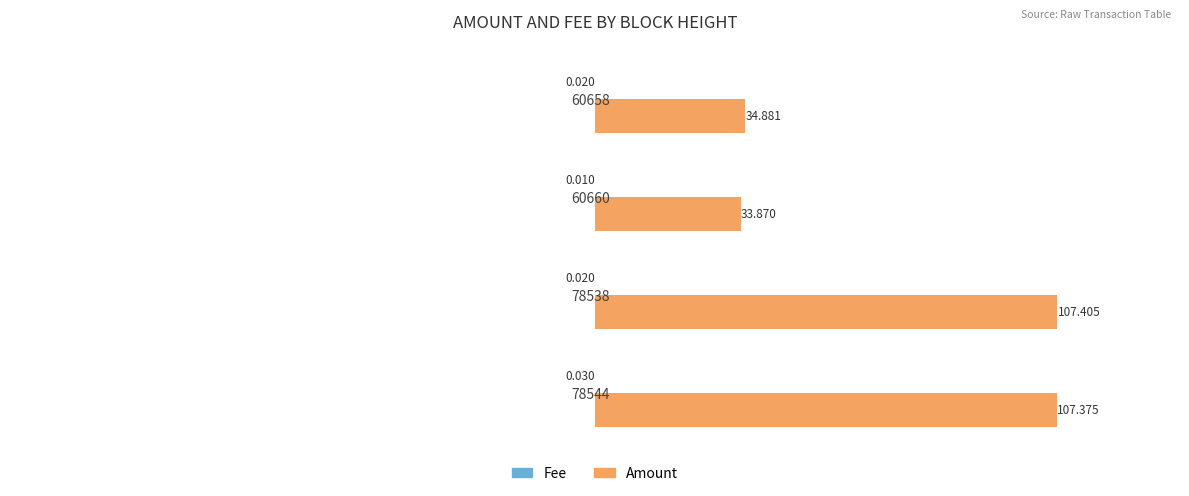

Which series has the widest spread of values?

Amount